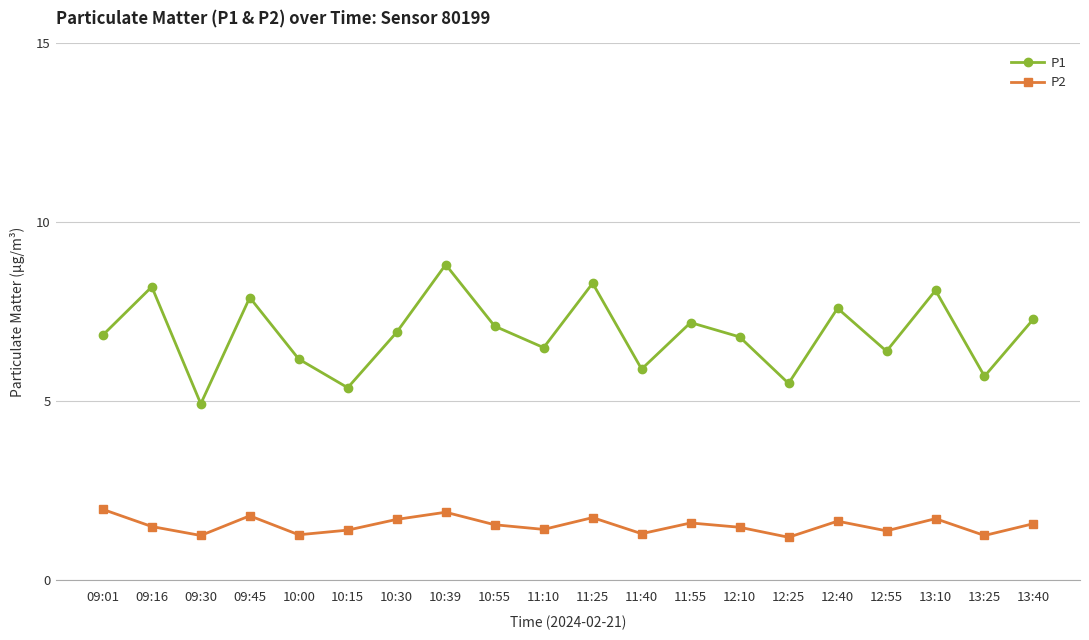

True or false: P2 has more than 1 points higher than both neighbors.

True